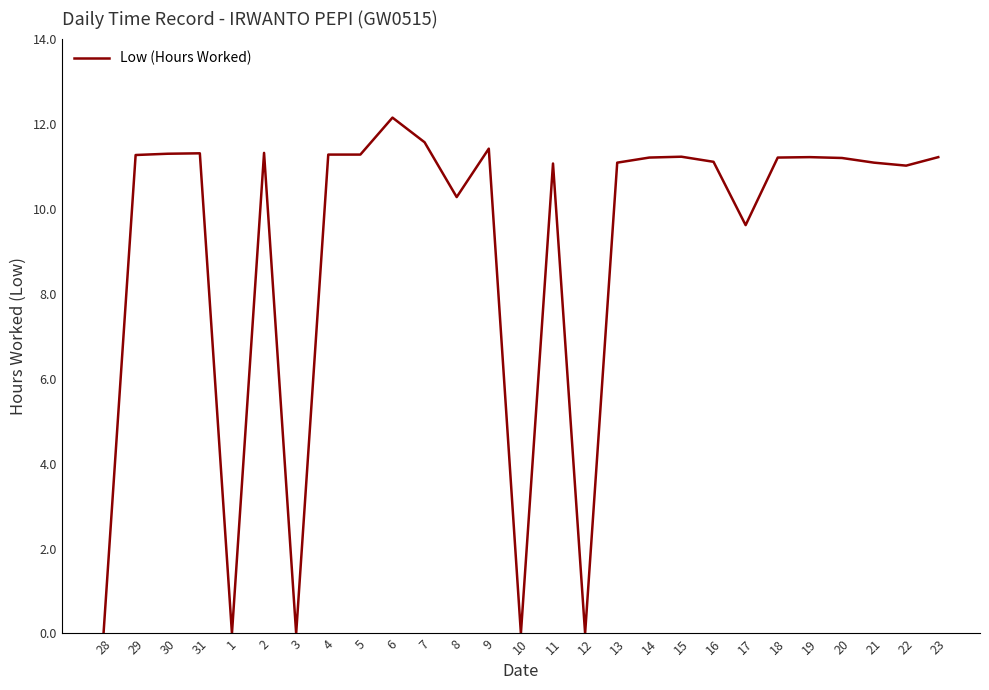

Does the chart have visible grid lines?

No